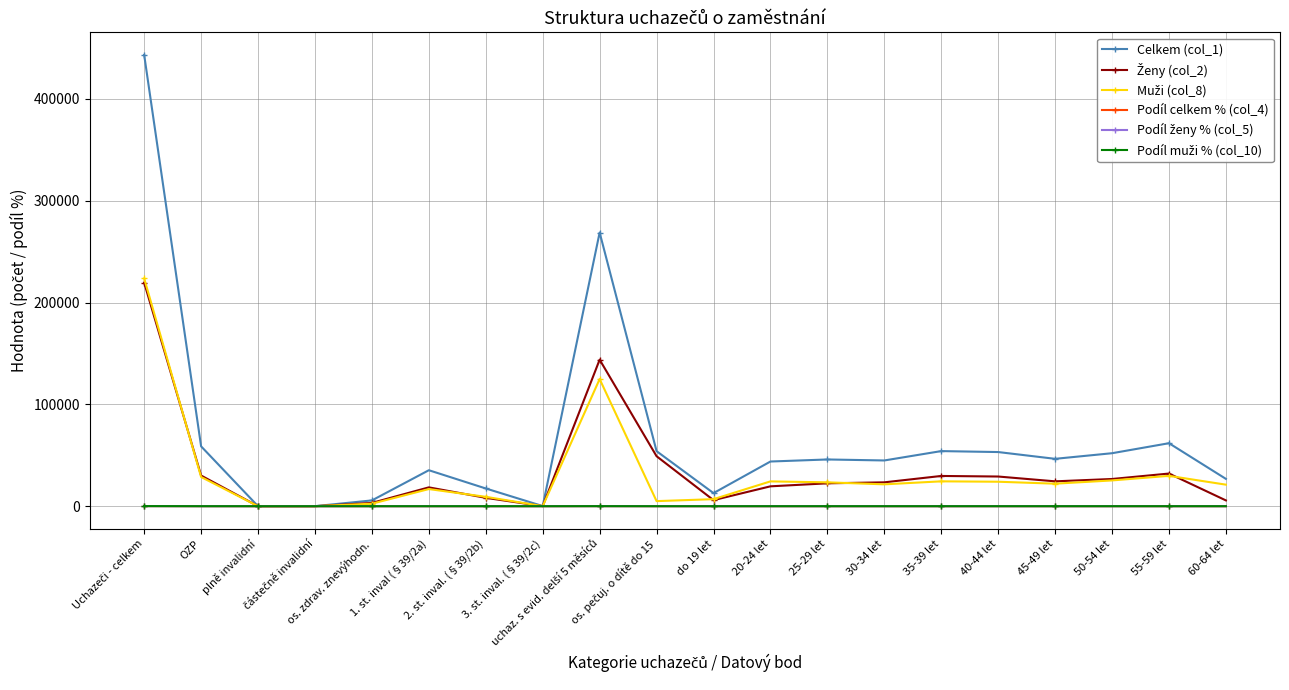

Which series has the largest total across all categories?

Celkem (col_1)